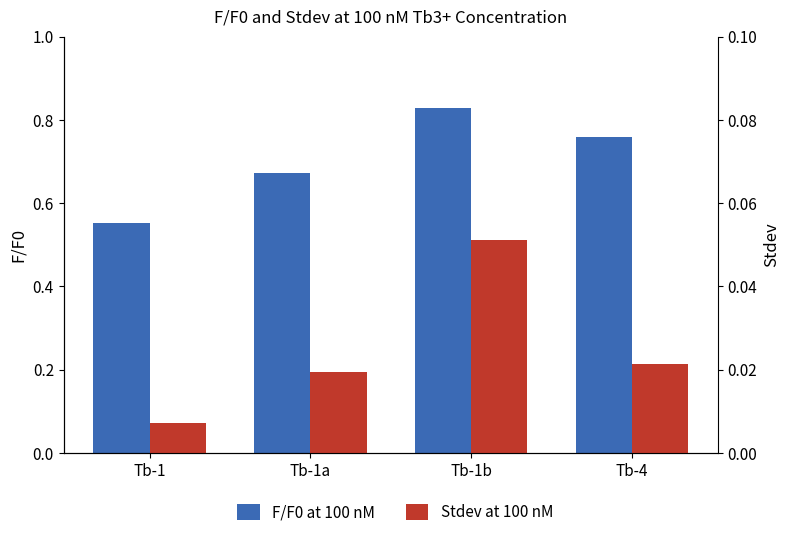

Rank the series by their average value, from highest to lowest.

F/F0 at 100 nM, Stdev at 100 nM